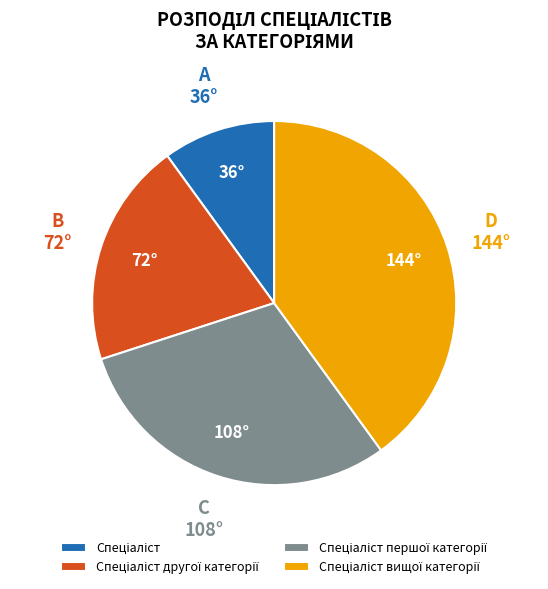

How many segments does this pie chart have?

4